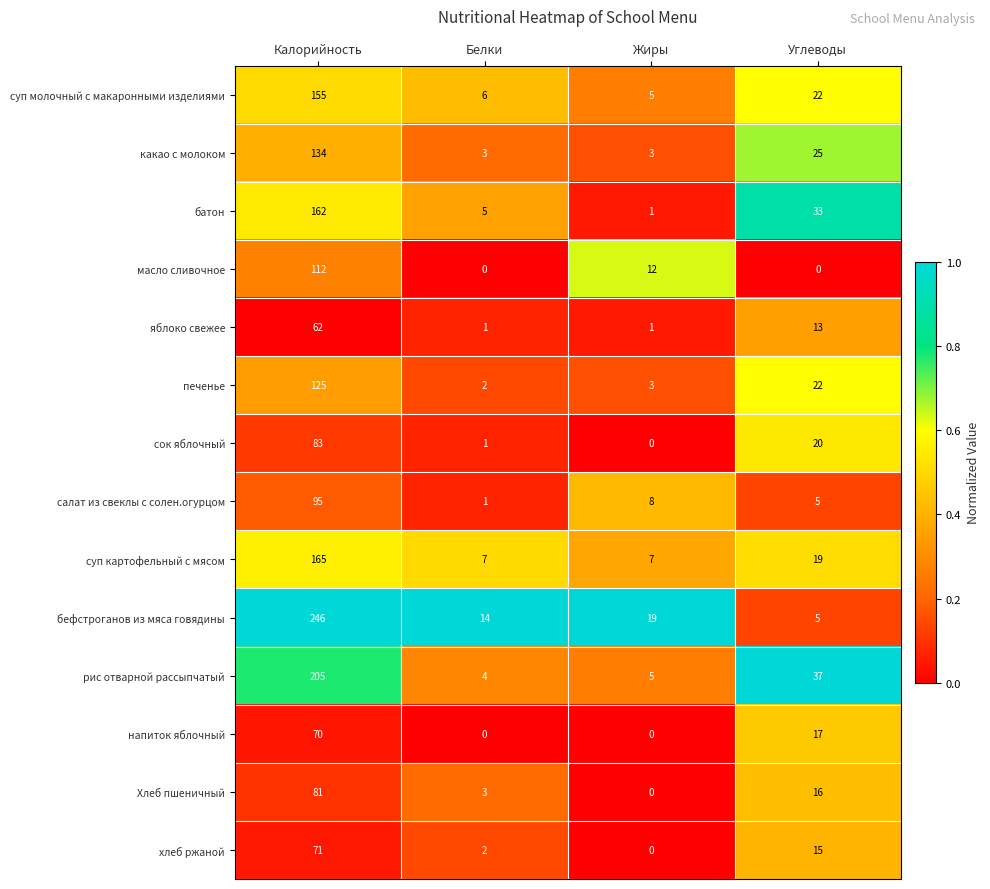

Count the number of categories in the chart.

4